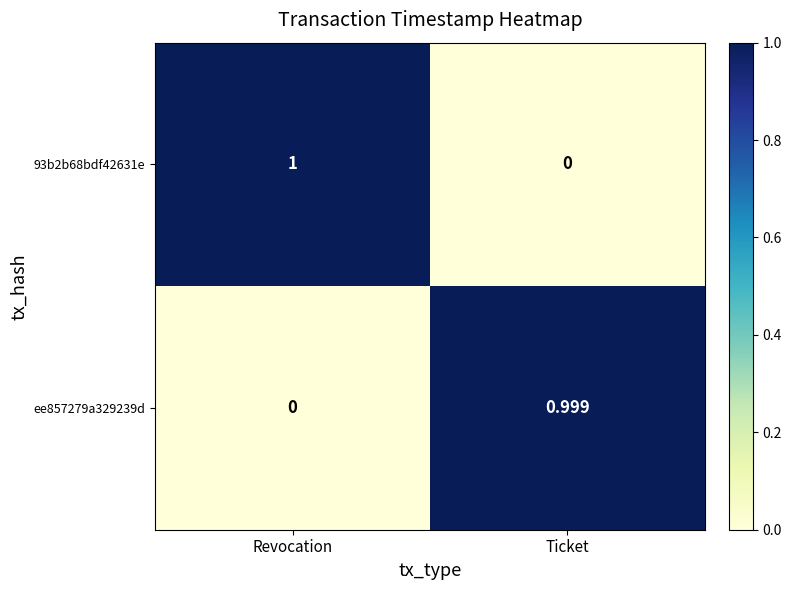

Which series has the widest spread of values?

93b2b68bdf42631e